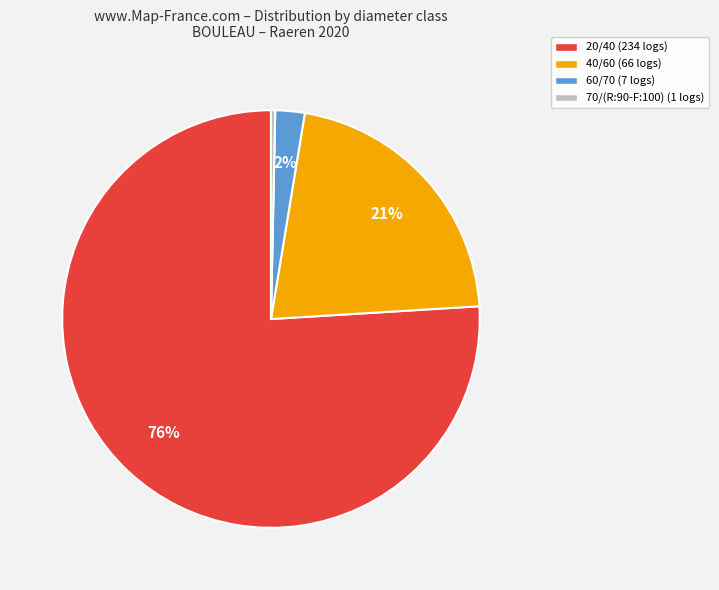

To the nearest percent, what is the average slice percentage?

25%